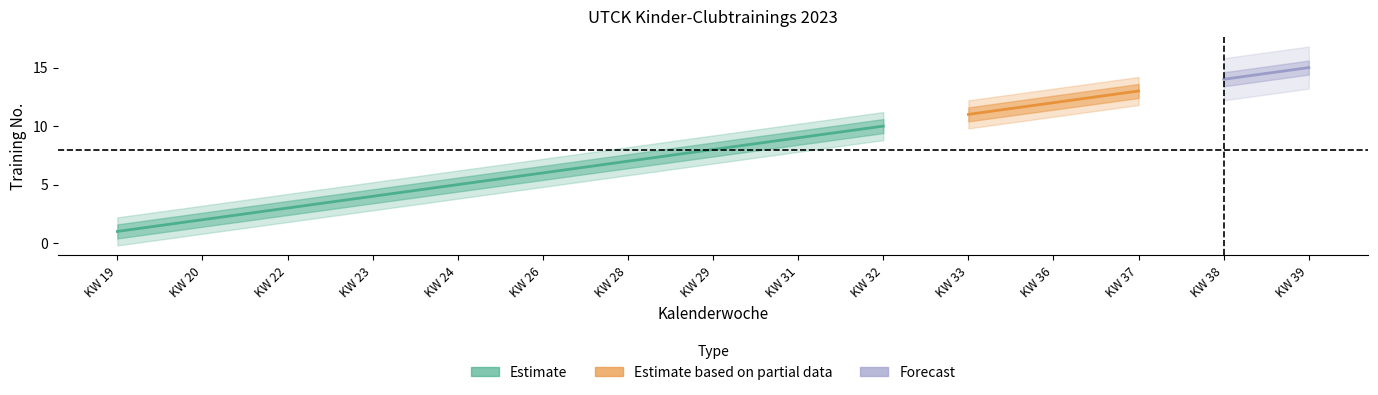

Which has a higher value, KW 22 or KW 28?

KW 28